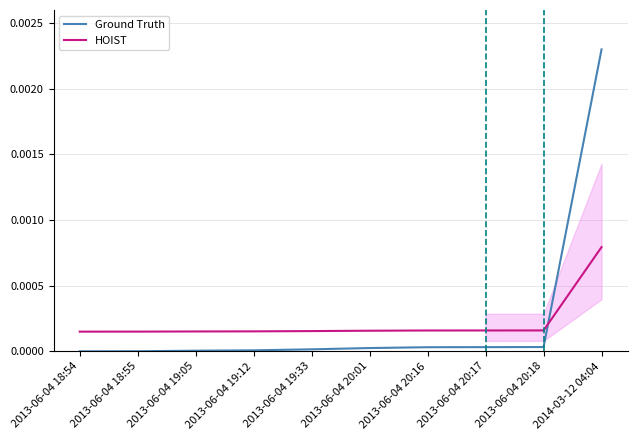

Is the value of Ground Truth at 2013-06-04 20:16 greater than the value of HOIST at 2013-06-04 20:16?

No